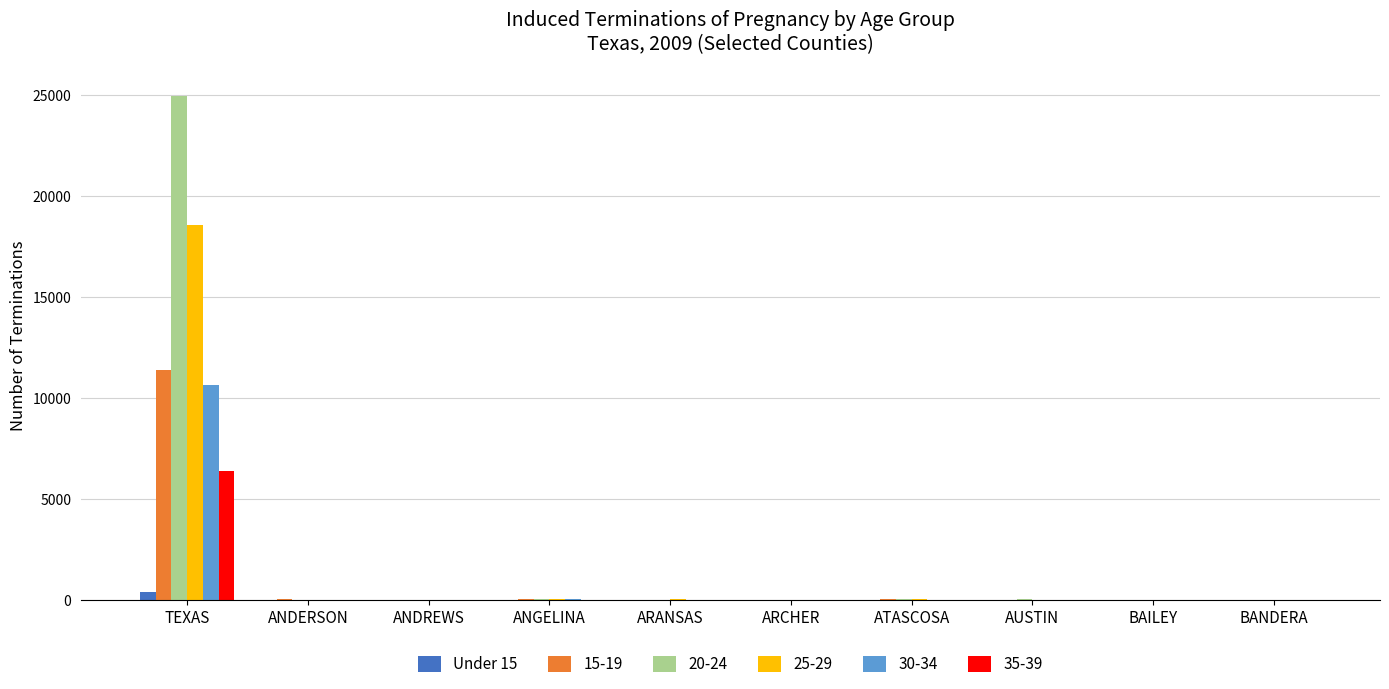

Is the value of 15-19 at TEXAS greater than the value of 20-24 at TEXAS?

No